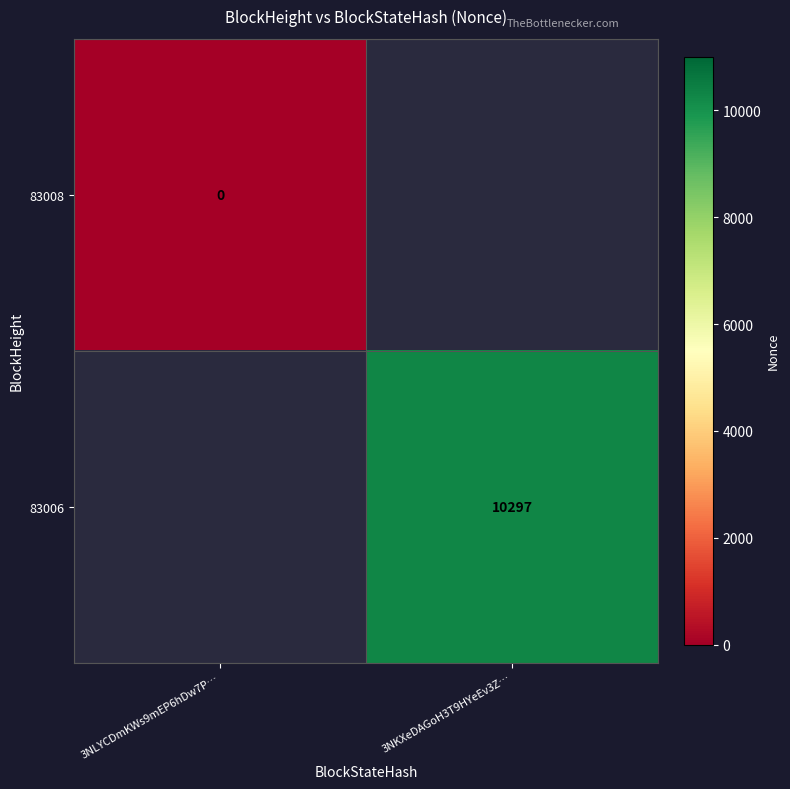

The value of 83006 at 3NKXeDAGoH3T9HYeEv3Z… is 6873. True or false?

False